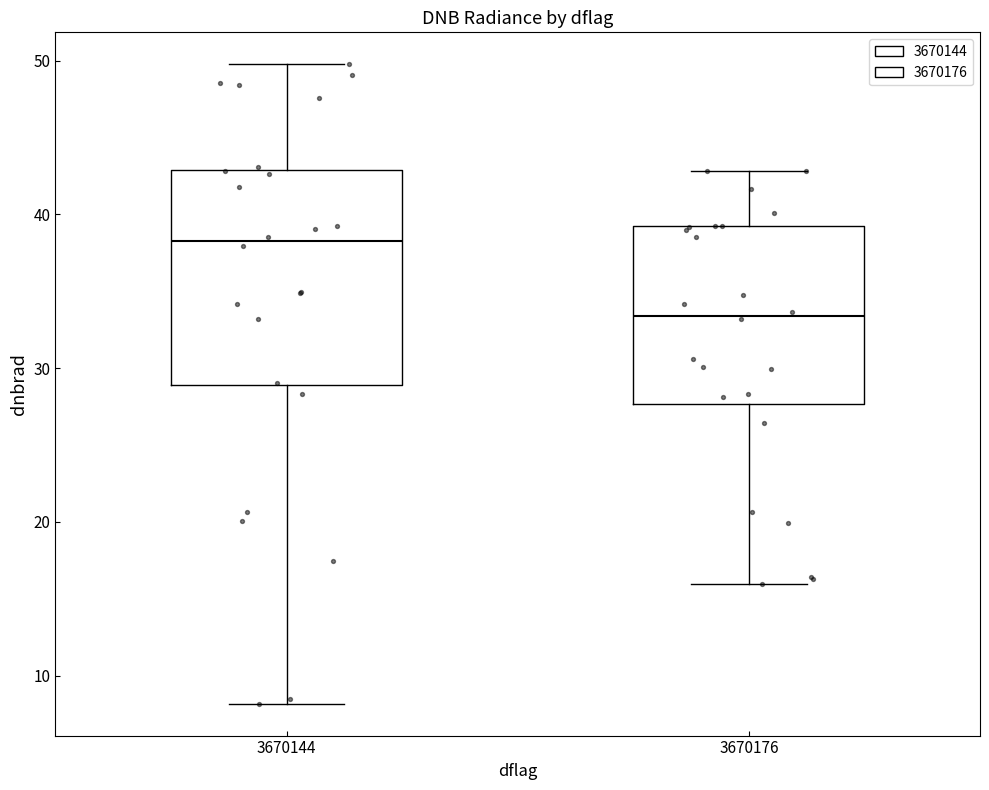

Reading left to right, read every box against the y-axis: the position of its median line, the range the box covers, and the ends of its whiskers. The values are not printed on the chart, so give them approximately, as read against the axis.

3670144: median 38, box 29 to 43, whiskers 8 to 50
3670176: median 33, box 28 to 39, whiskers 16 to 43